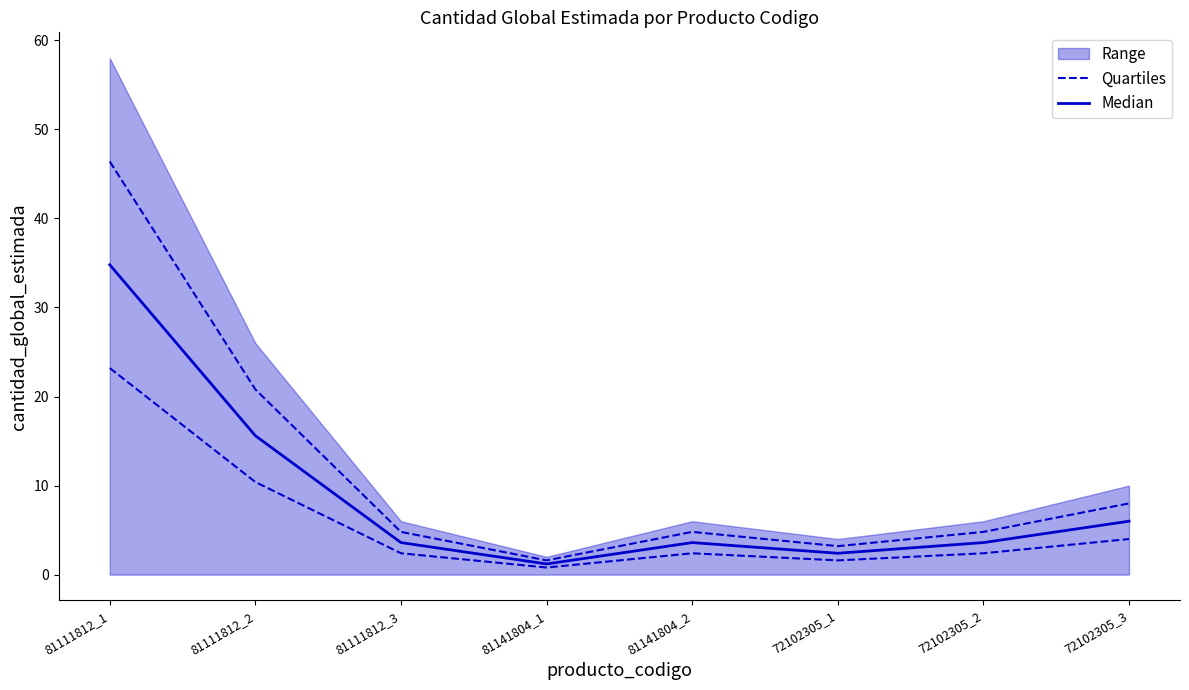

At 72102305_1, list the series in order from smallest to largest.

Median, Quartiles